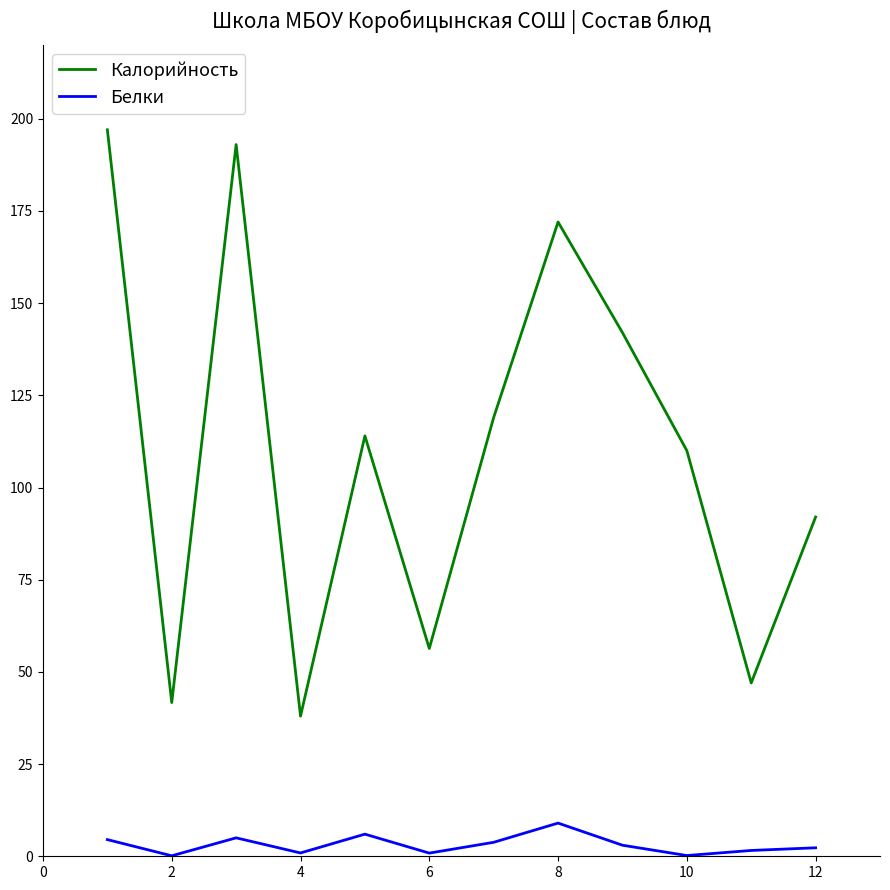

Which series has the largest range (max minus min)?

Калорийность